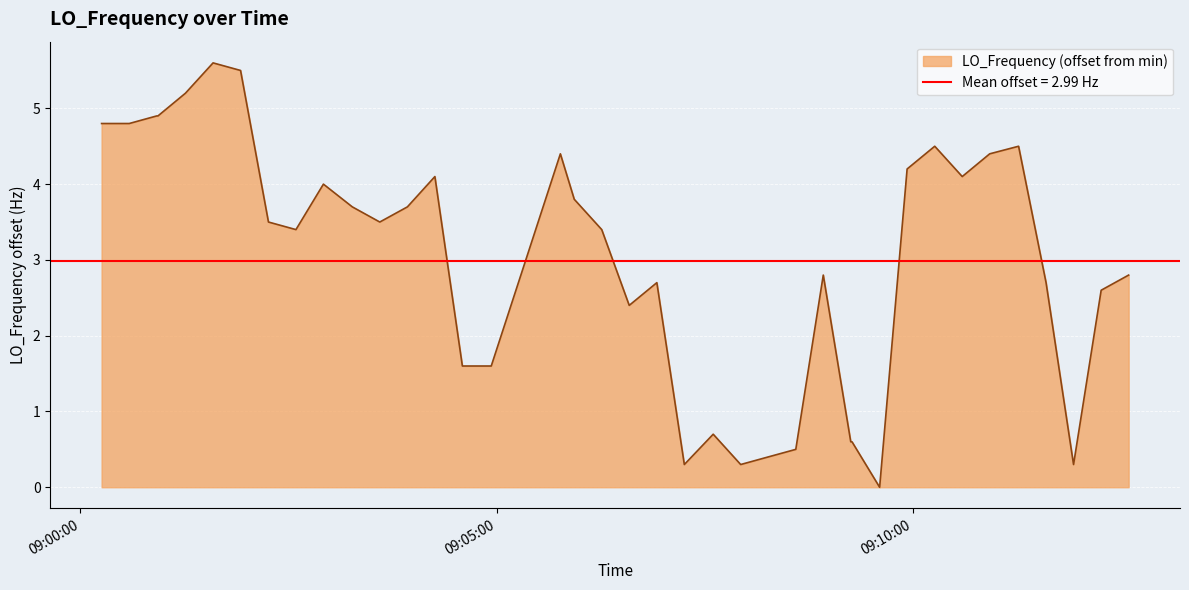

How many interior local valleys (lower than both neighbors) does the data have?

8